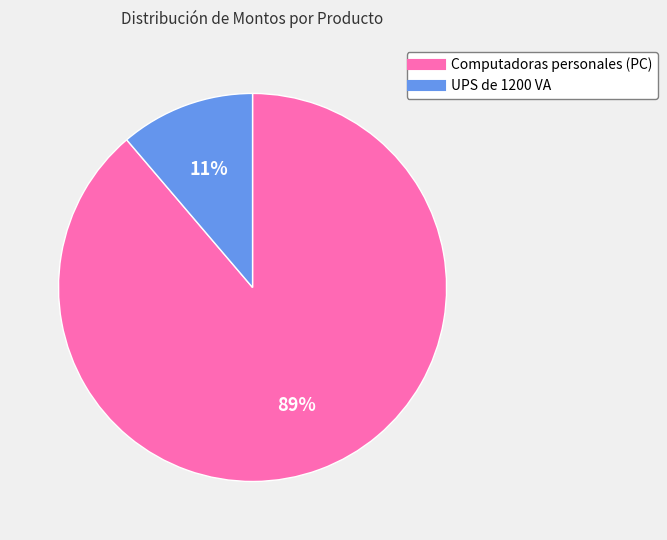

What is the largest slice in the pie chart?

Computadoras personales (PC)